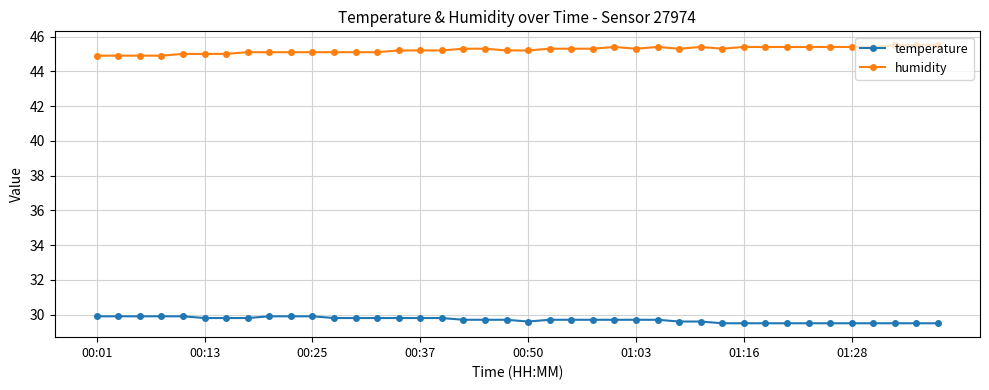

List the series in order of their overall mean, lowest first.

temperature, humidity